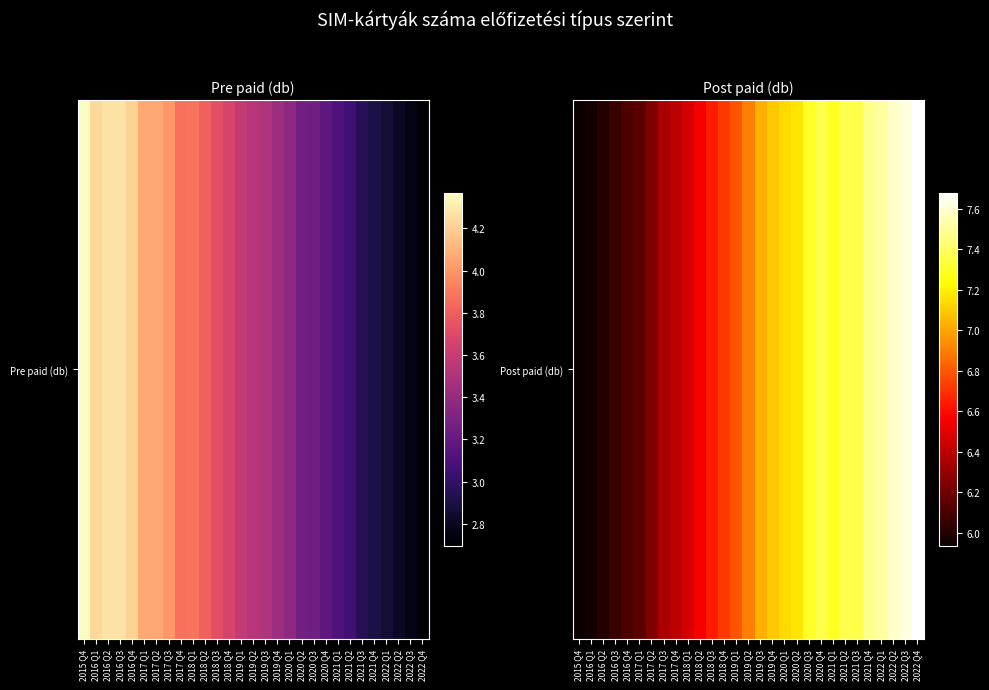

True or false: the data shows 10101846 at 2019 Q4.

False